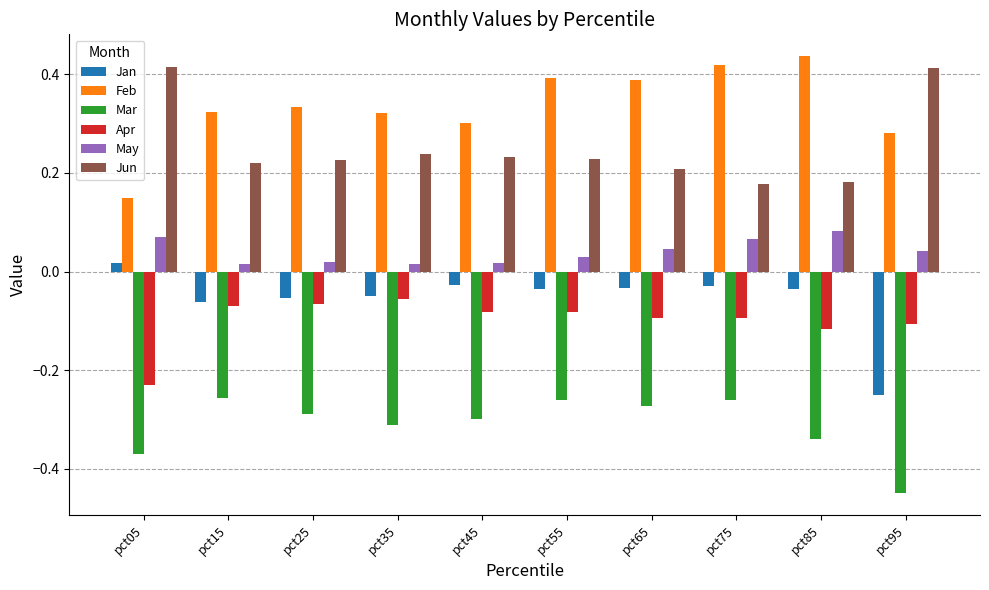

Which category has the lowest value in the Mar series?

pct95